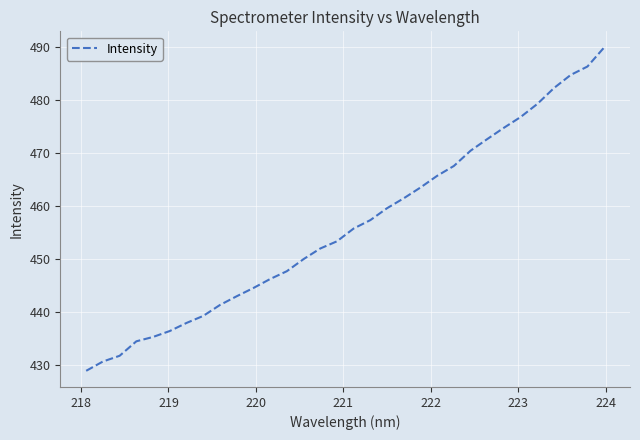

What is the difference between the maximum and minimum values?

61.0